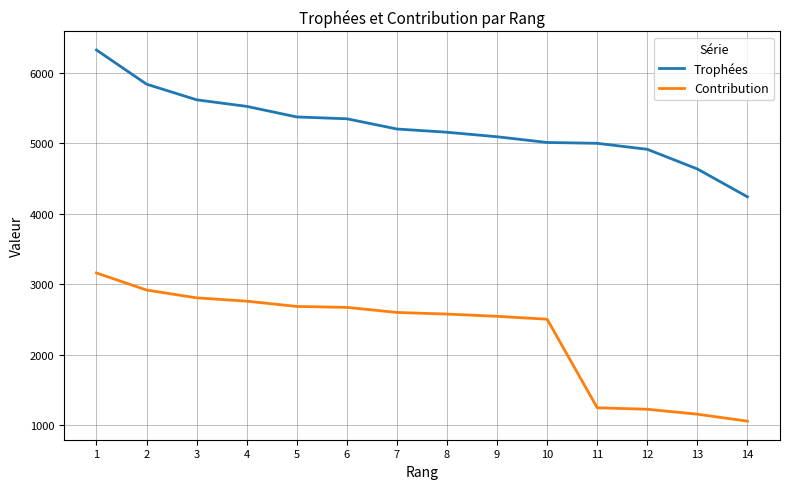

True or false: Contribution and Trophées intersect in this chart.

False